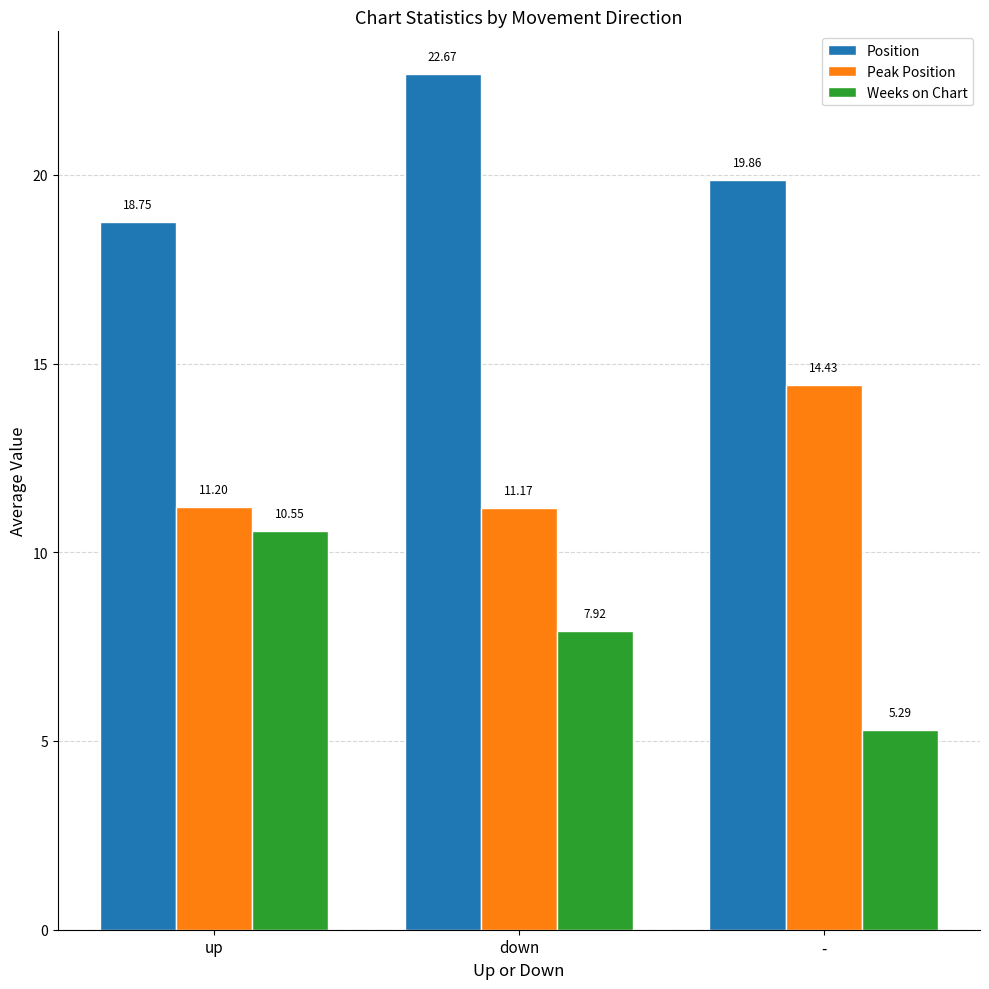

Which series has the largest range (max minus min)?

Weeks on Chart